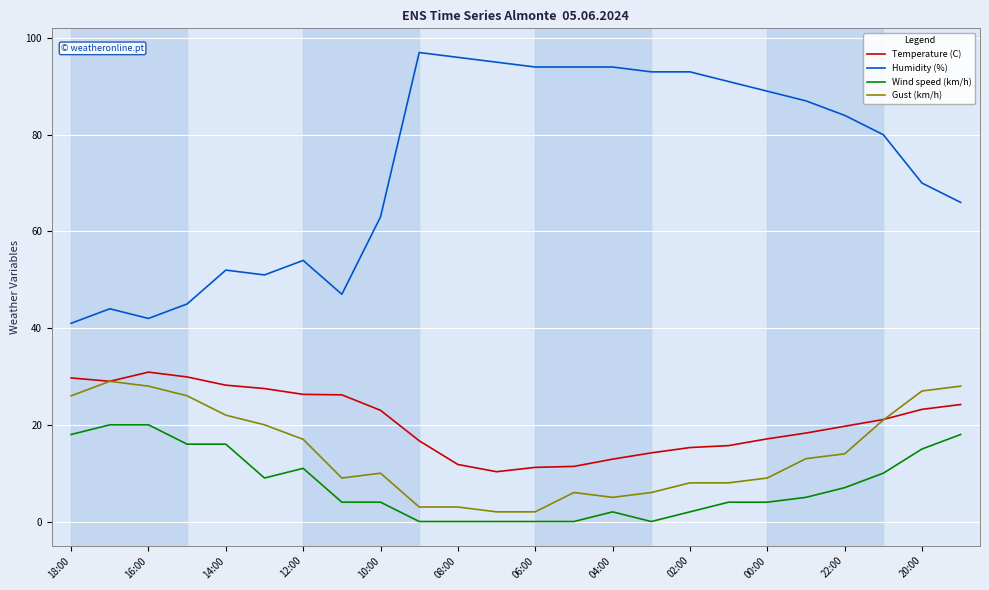

What is the greatest value displayed?

97.0